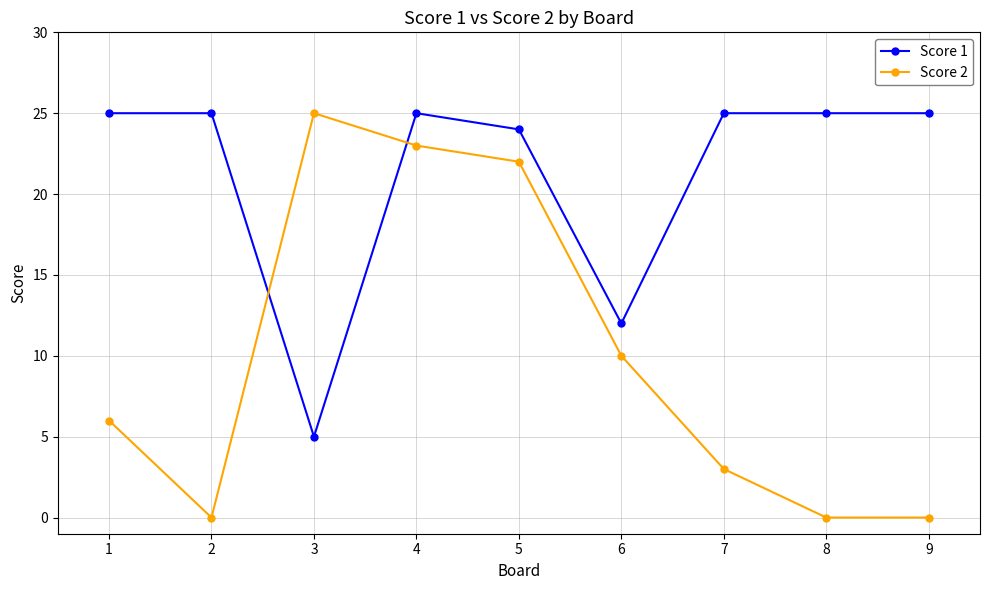

Which category has the highest value in the Score 2 series?

3